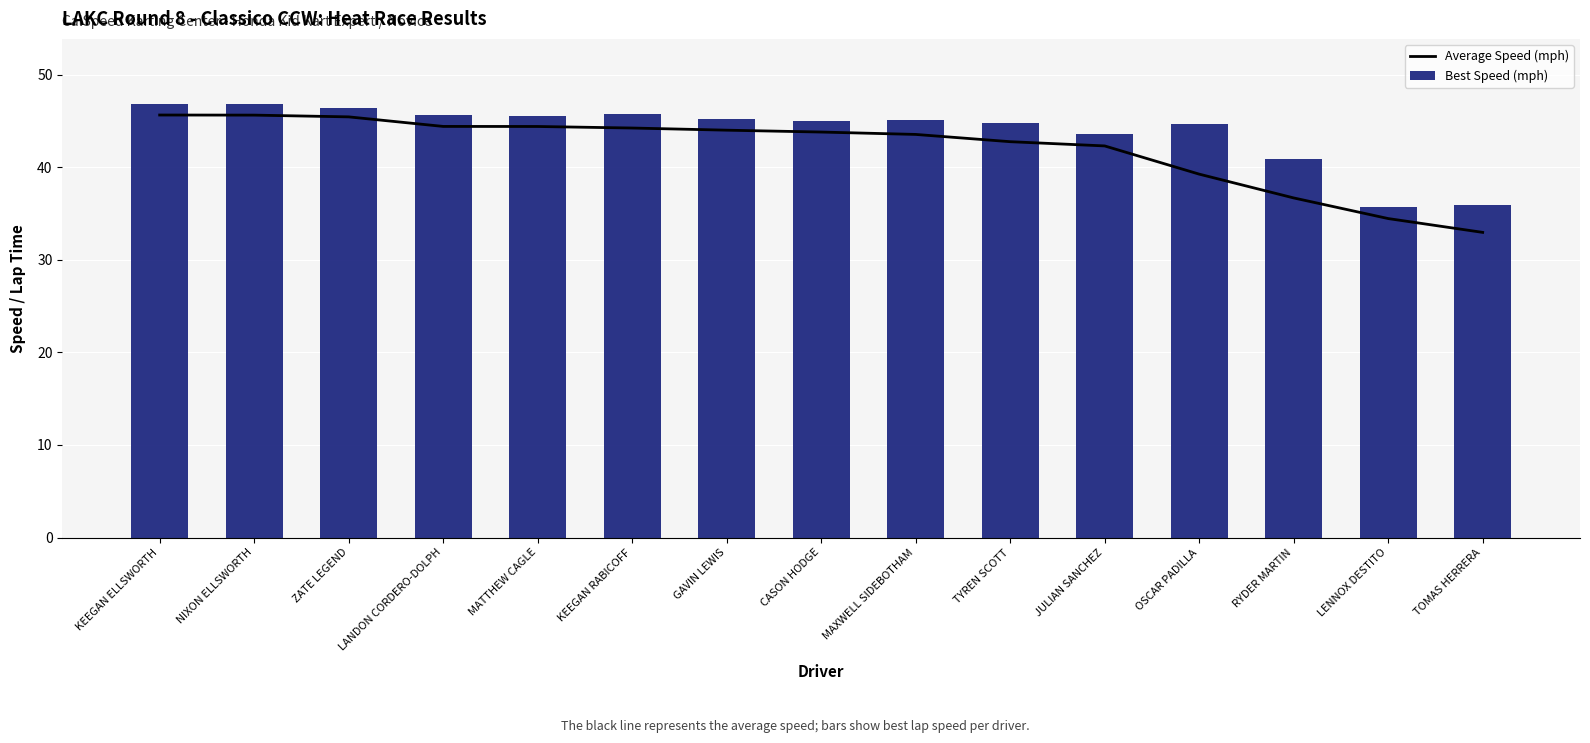

Reading right to left, extract all data points from this chart.

Average Speed (mph): TOMAS HERRERA=33.0	LENNOX DESTITO=34.5	RYDER MARTIN=36.7	OSCAR PADILLA=39.3	JULIAN SANCHEZ=42.3	TYREN SCOTT=42.8	MAXWELL SIDEBOTHAM=43.6	CASON HODGE=43.8	GAVIN LEWIS=44.0	KEEGAN RABICOFF=44.2	MATTHEW CAGLE=44.4	LANDON CORDERO-DOLPH=44.4	ZATE LEGEND=45.5	NIXON ELLSWORTH=45.6	KEEGAN ELLSWORTH=45.7
Best Speed (mph): TOMAS HERRERA=35.9	LENNOX DESTITO=35.8	RYDER MARTIN=40.9	OSCAR PADILLA=44.7	JULIAN SANCHEZ=43.6	TYREN SCOTT=44.8	MAXWELL SIDEBOTHAM=45.1	CASON HODGE=45.0	GAVIN LEWIS=45.3	KEEGAN RABICOFF=45.8	MATTHEW CAGLE=45.6	LANDON CORDERO-DOLPH=45.7	ZATE LEGEND=46.4	NIXON ELLSWORTH=46.8	KEEGAN ELLSWORTH=46.9